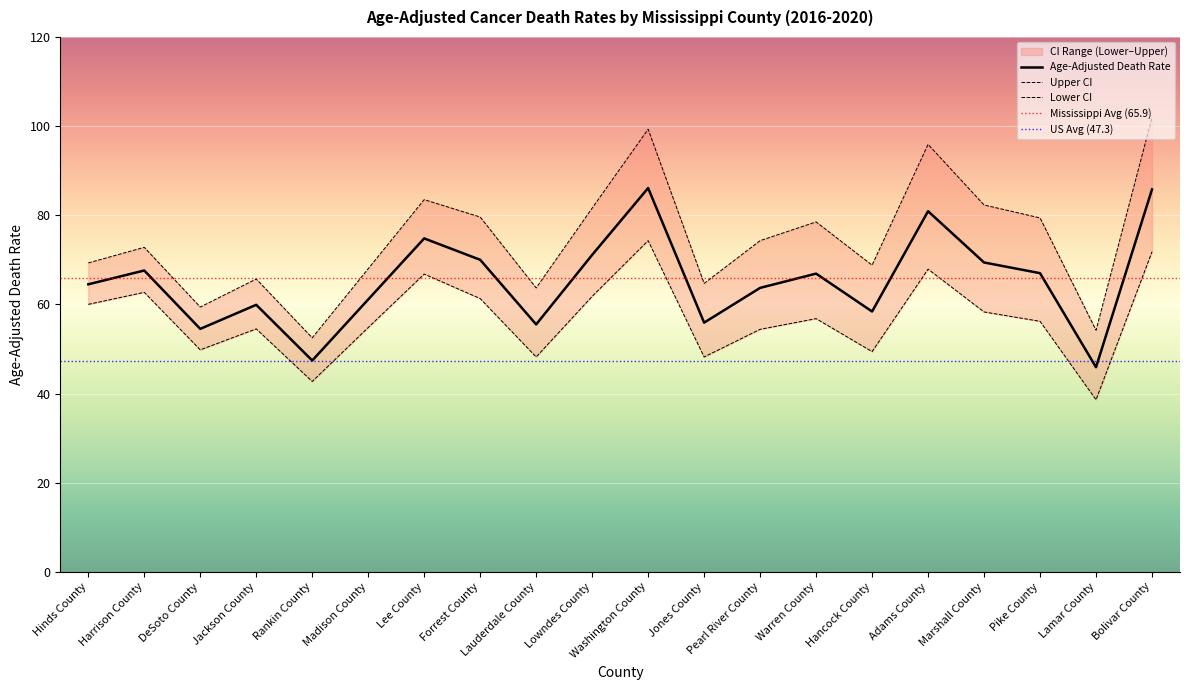

True or false: Upper CI (Rate) and Lower CI (Rate) intersect in this chart.

False